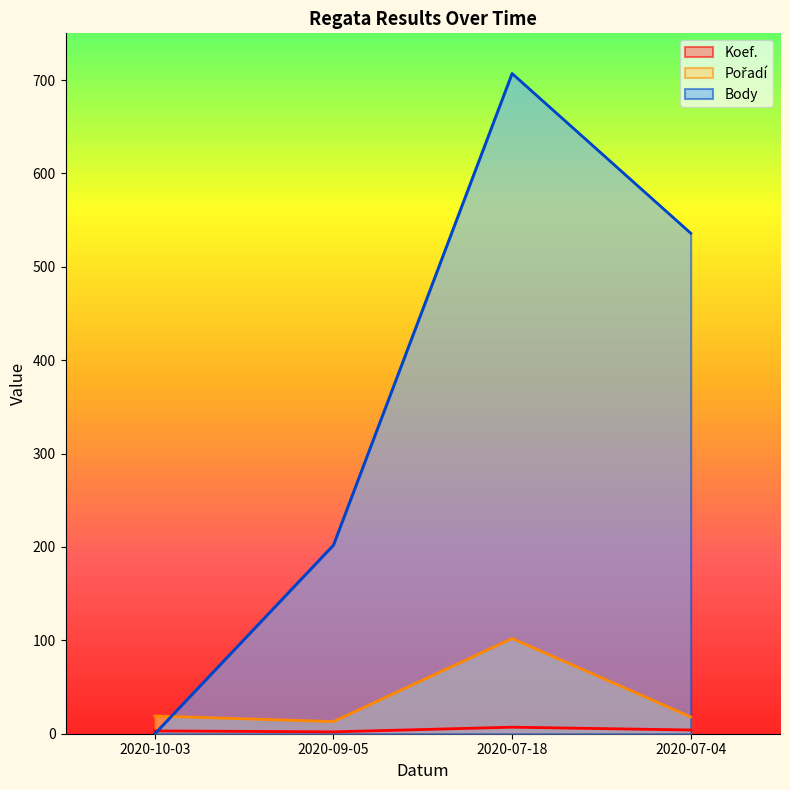

Reading left to right, what are all the values shown in this chart?

Koef.: 3	2	7	4
Pořadí: 19	13	102	18
Body: 0	202	707	536